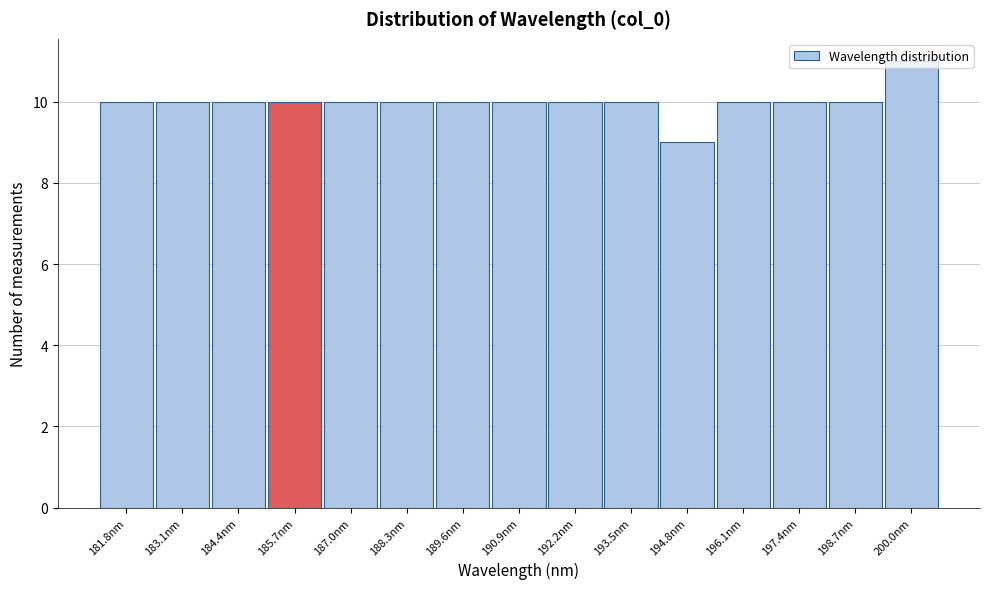

Read the value at 181.8nm.

10